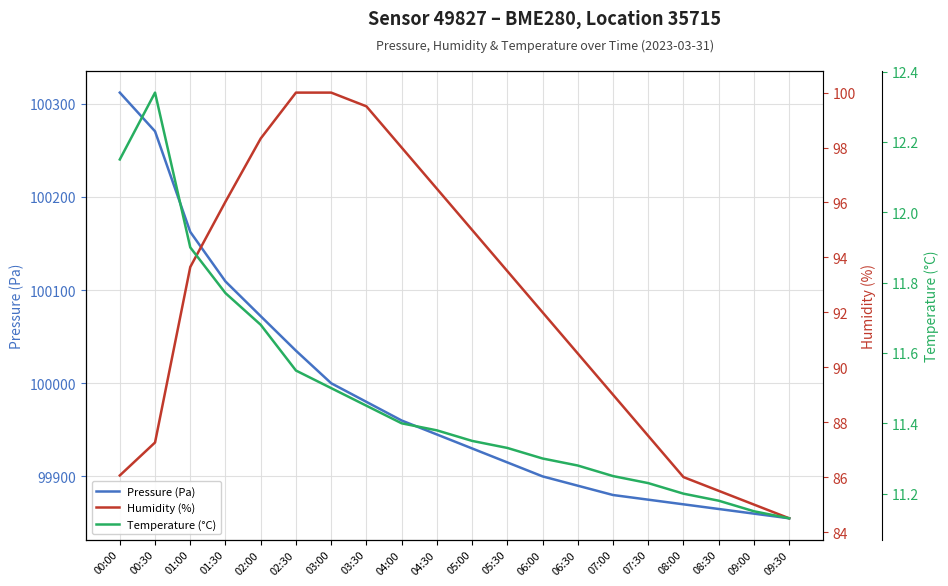

At which label does Temperature (°C) reach its minimum?

09:30